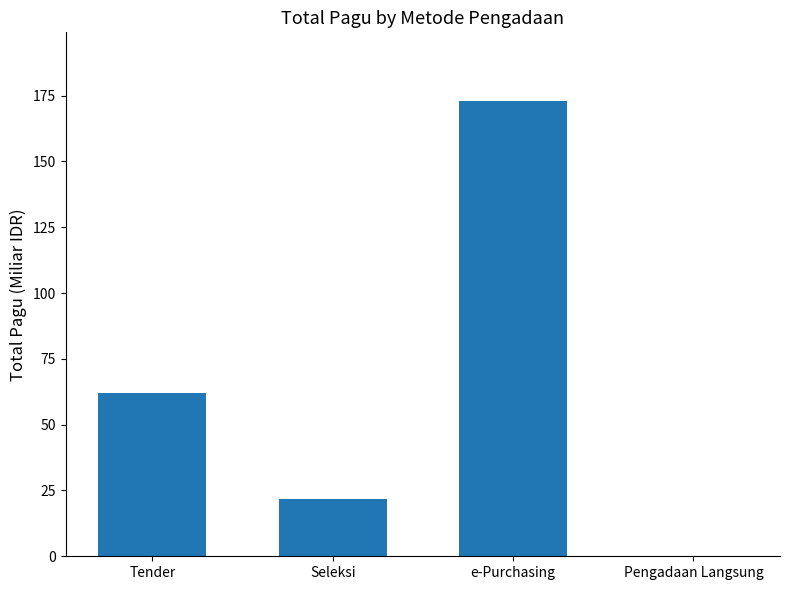

How many distinct data groups are displayed?

1